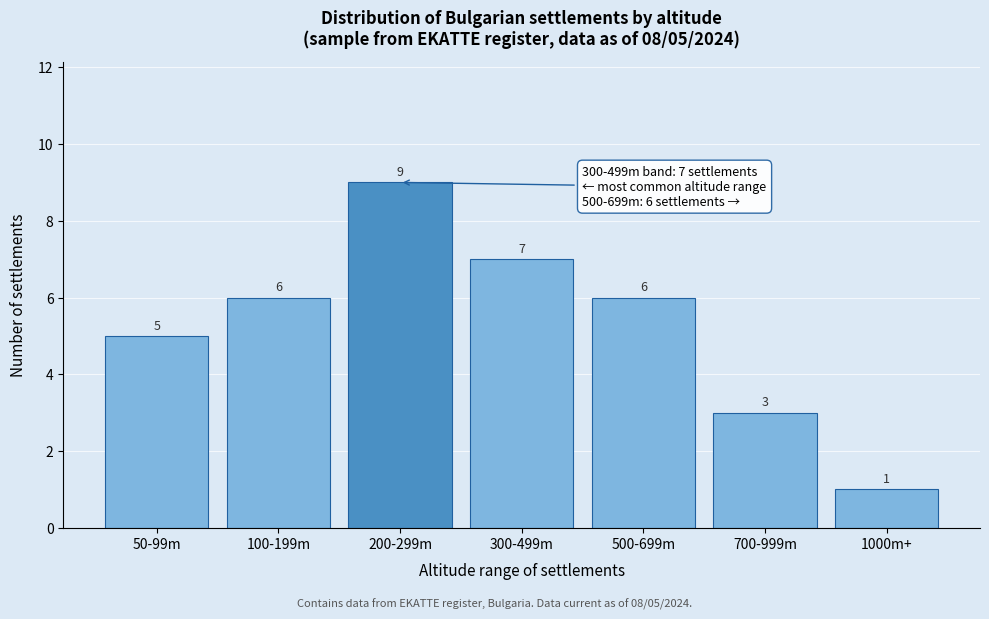

Reading left to right, transcribe all the data shown in this chart.

50-99m=5	100-199m=6	200-299m=9	300-499m=7	500-699m=6	700-999m=3	1000m+=1